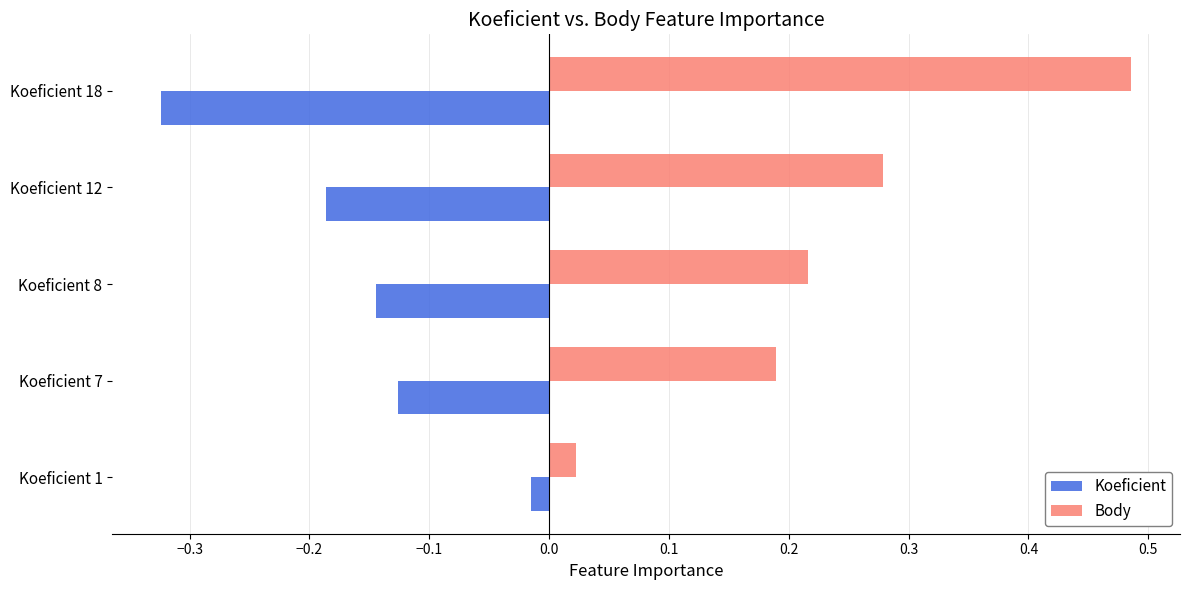

List the series in order of their overall mean, highest first.

Body, Koeficient